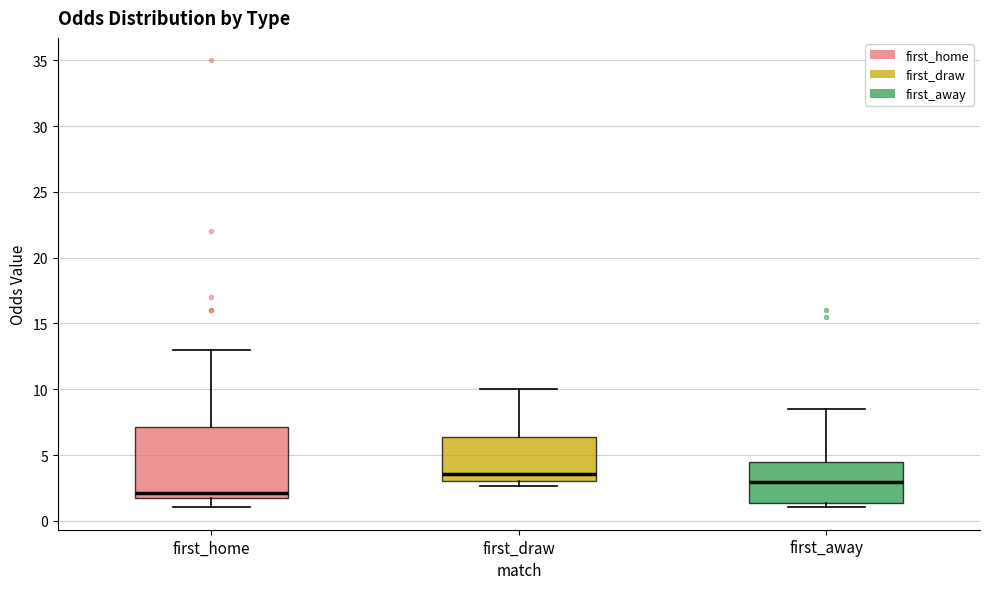

Which box is the tallest, from its lower edge to its upper edge?

first_home